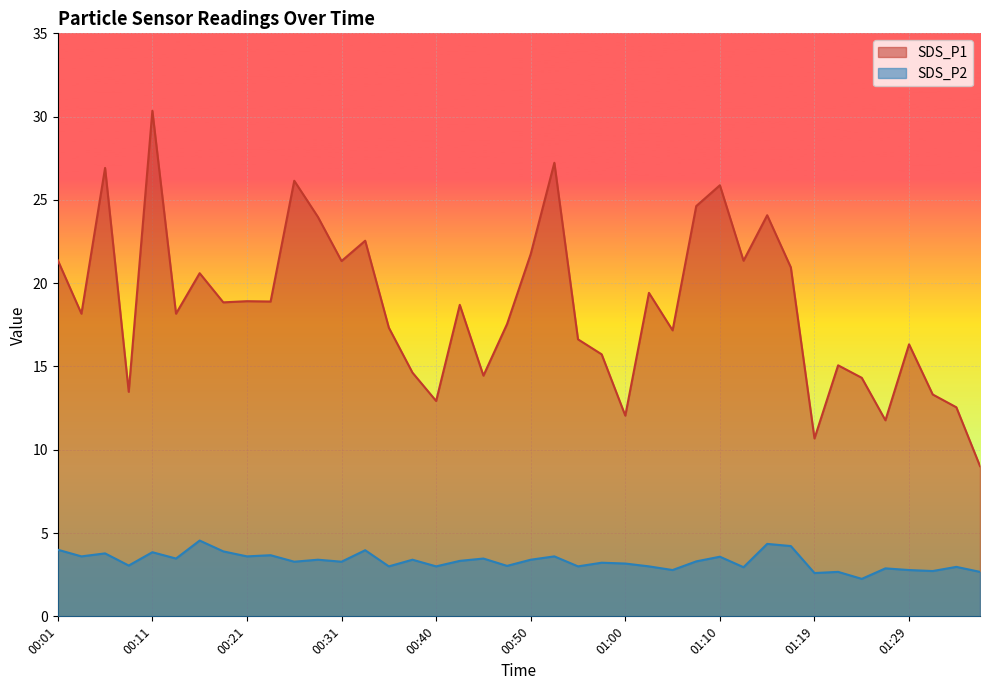

True or false: SDS_P2 and SDS_P1 intersect in this chart.

False